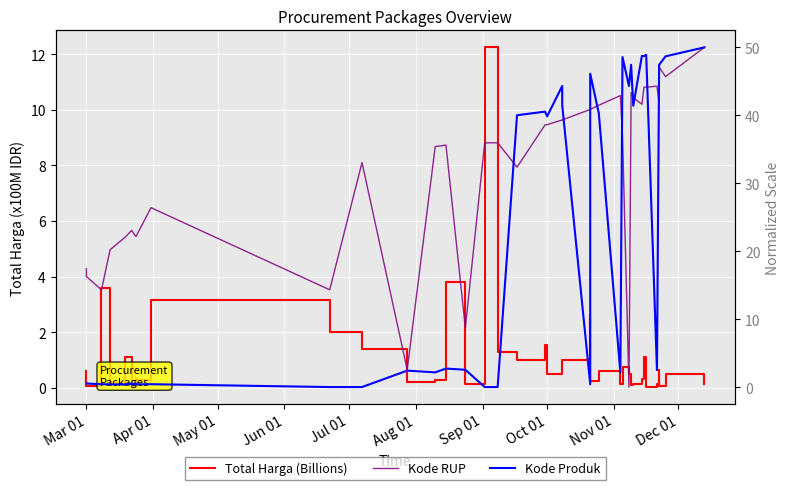

Reading left to right, what are all the values shown in this chart?

Total Harga (Billions): 0.6	0.1	3.6	0.2	1.1	0.2	0.0	0.2	0.3	0.3	3.1	2.0	1.4	0.2	0.3	3.8	0.1	12.2	1.3	1.0	1.5	0.5	0.7	1.0	2.6	0.3	0.6	0.1	0.8	0.5	0.1	0.1	0.3	1.1	0.0	0.1	0.7	0.1	0.5	0.1
Kode RUP: 17.4	16.3	14.3	20.2	22.1	23.1	23.1	22.1	22.1	22.1	26.4	14.3	33.0	2.6	35.4	35.6	8.7	36.0	36.0	32.4	38.6	38.6	39.3	39.3	40.9	40.9	41.5	42.9	37.0	0.0	43.3	42.6	41.6	44.2	44.1	44.3	41.8	47.1	45.7	50.0
Kode Produk: 0.5	0.5	0.4	0.4	0.4	0.5	0.4	0.5	0.4	0.4	0.4	0.0	0.0	2.4	2.2	2.7	2.5	0.0	0.0	40.0	40.5	39.9	44.3	41.5	0.4	46.1	40.3	2.2	48.6	44.3	47.4	41.4	48.7	48.7	48.9	2.5	47.4	47.4	48.7	50.0